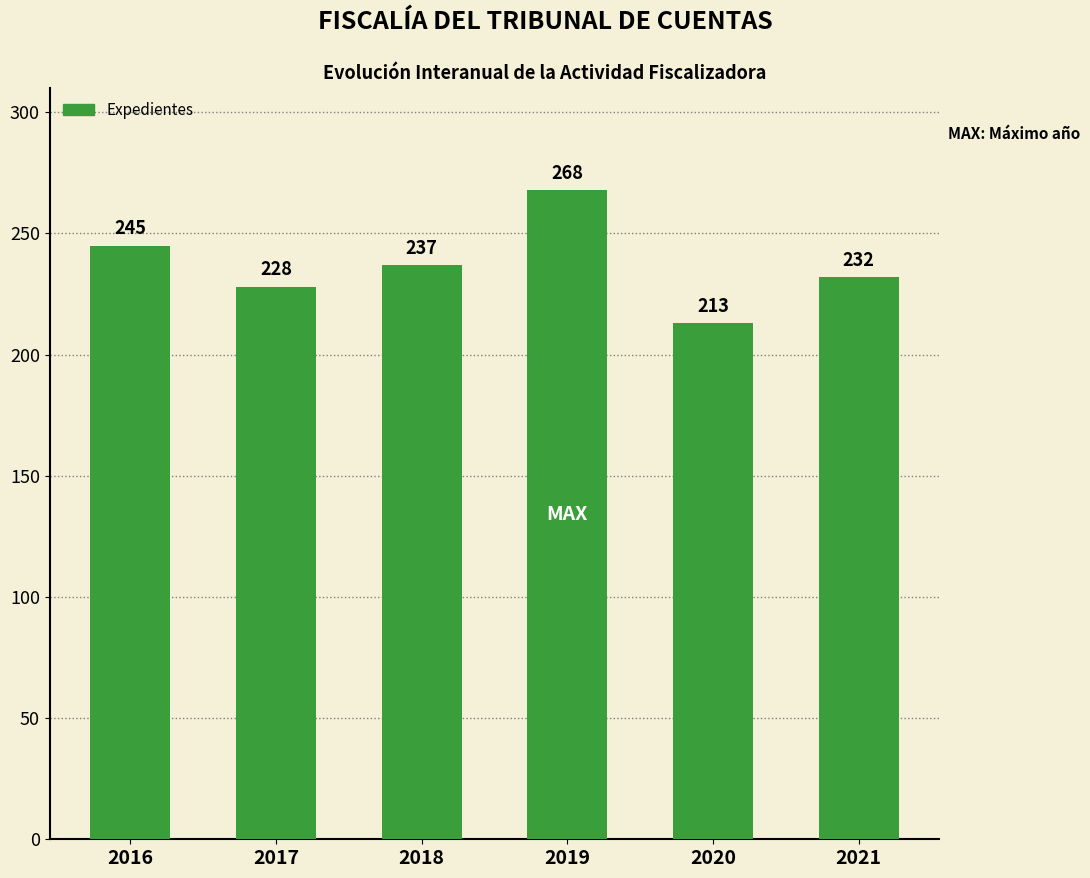

Read the value at 2021, to the nearest 10.

230